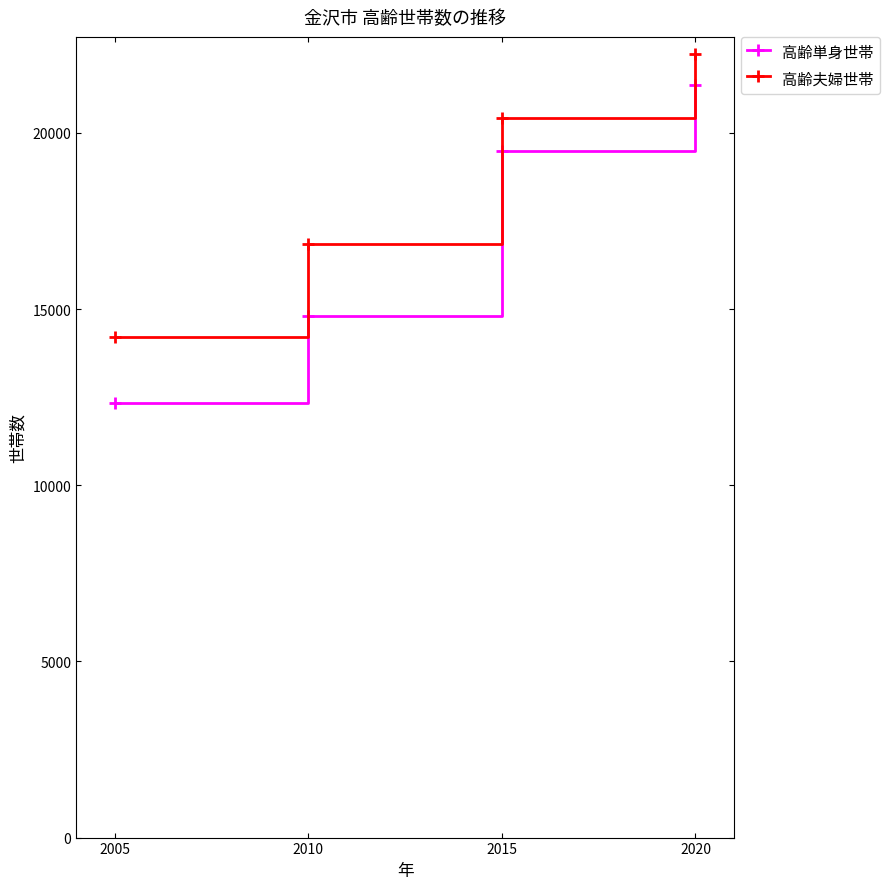

What is the difference between the highest and lowest values at 2010?

2021